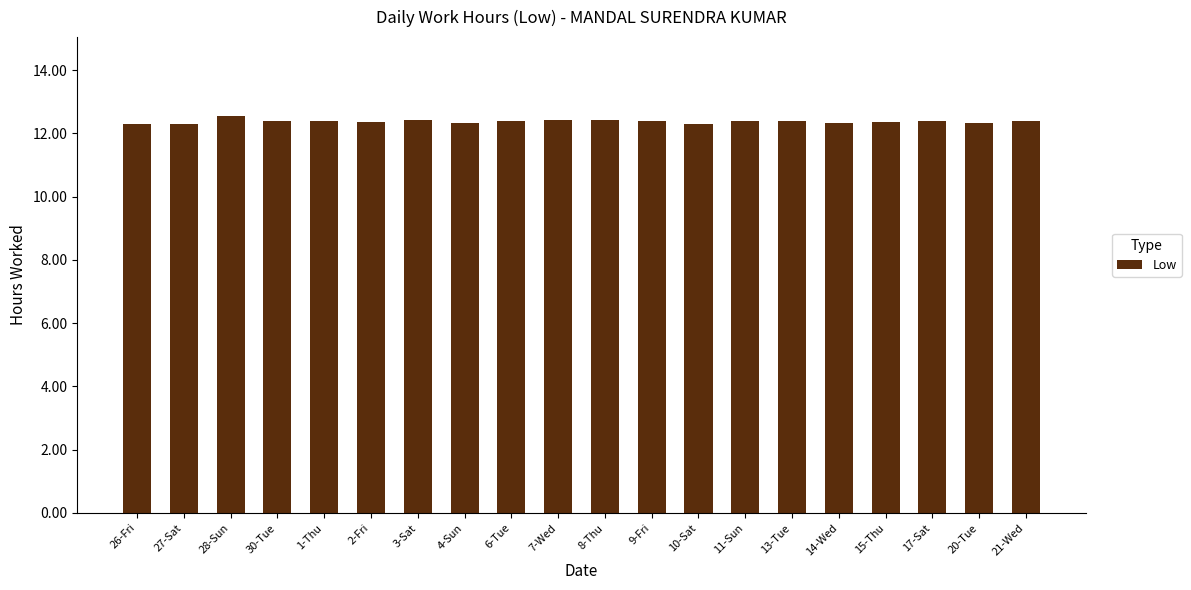

What is the minimum value shown in the chart?

12.3